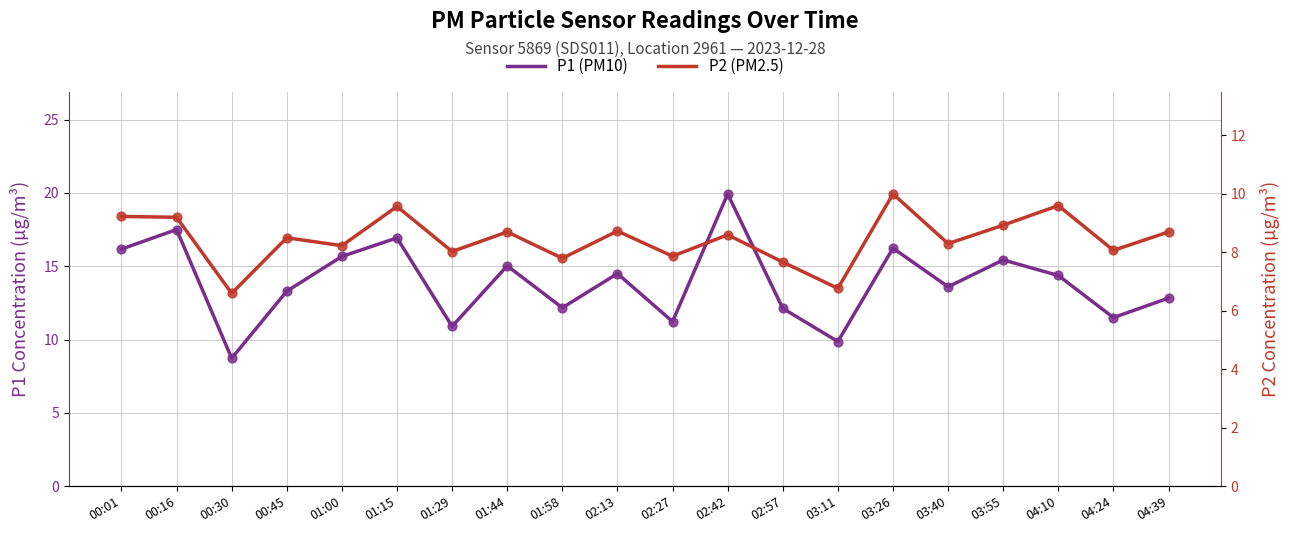

Which series has the largest total across all categories?

P1 (PM10)